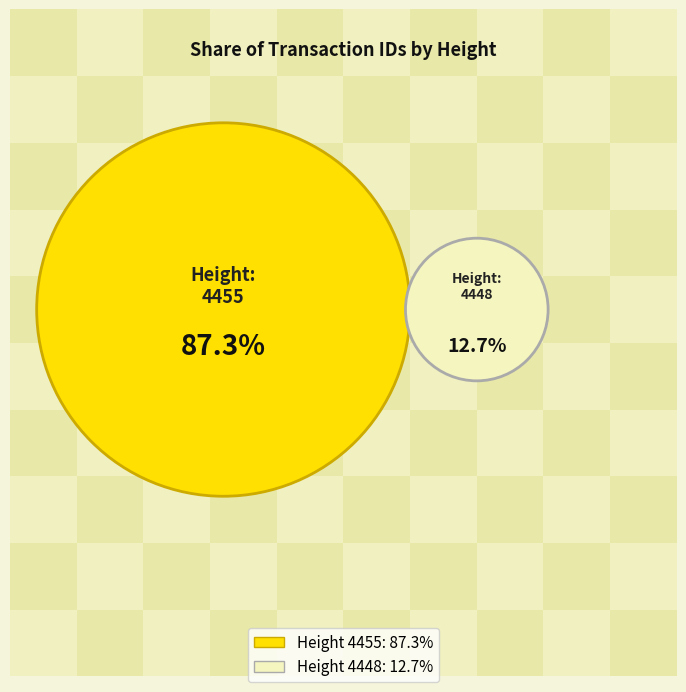

How many segments does this pie chart have?

2